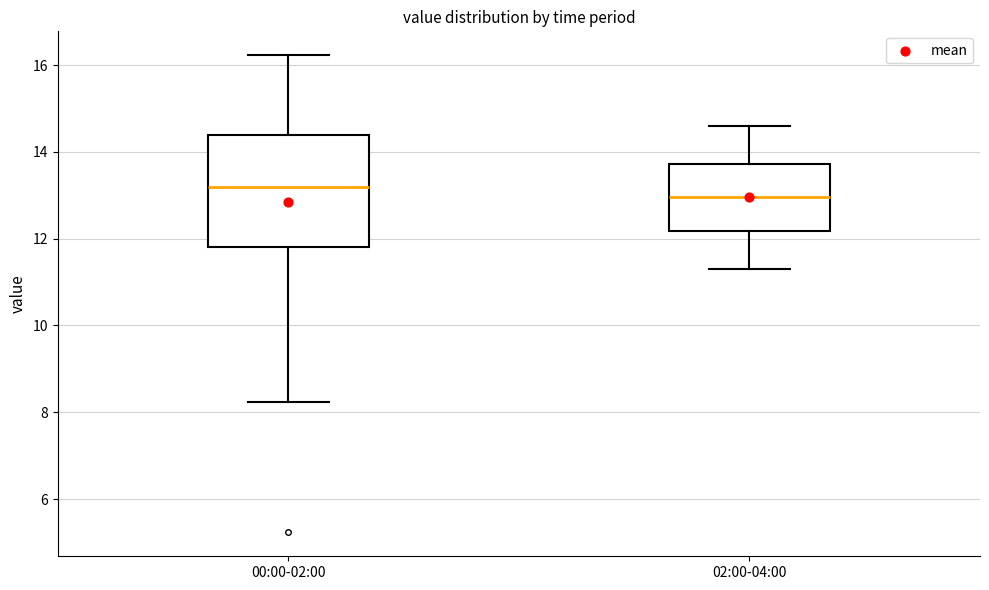

Where is the upper edge of the box for 02:00-04:00 on the y-axis? The values are not printed on the chart, so give them approximately, as read against the axis.

13.8